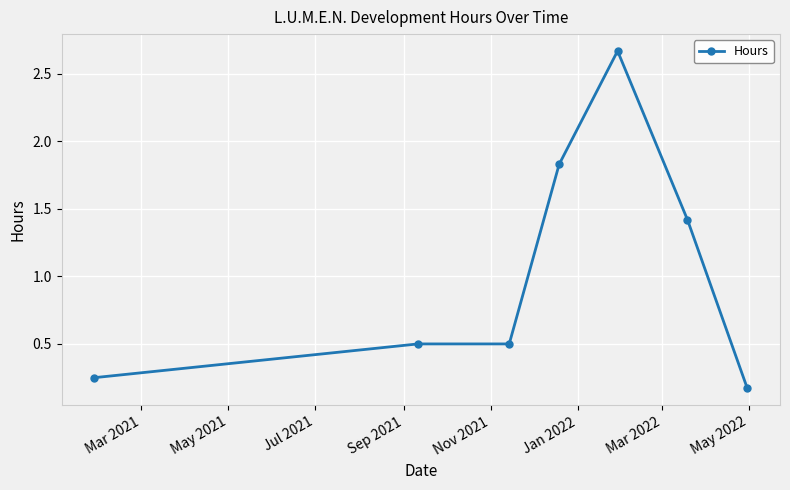

What is the value of the 6th point from the left?

1.4